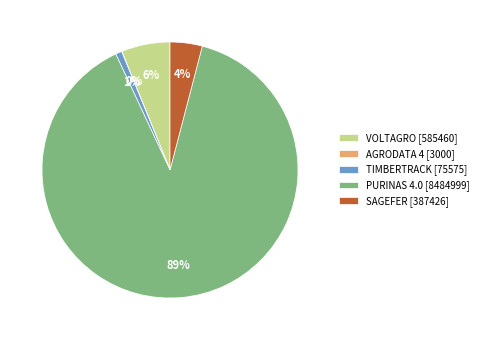

Which category accounts for the majority?

PURINAS 4.0 [8484999]